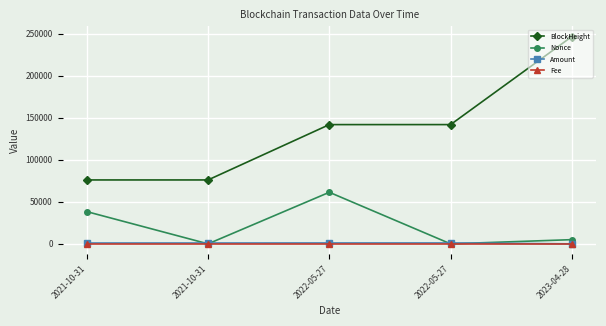

Reading left to right, extract all data points from this chart.

BlockHeight: 76061.0	76065.0	141929.0	141941.0	246690.0
Nonce: 38368.0	0.0	61384.0	1.0	4999.0
Amount: 1004.1	1003.1	1062.9	1062.9	7.0
Fee: 0.0	0.0	0.0	0.0	0.0